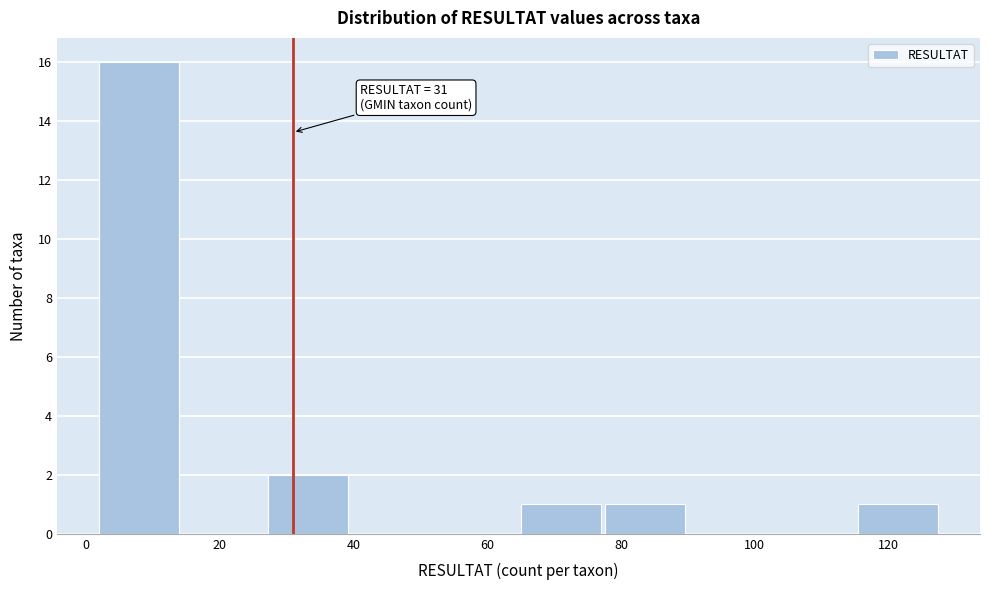

Which range on the x-axis has the tallest bar?

2.0 to 14.6